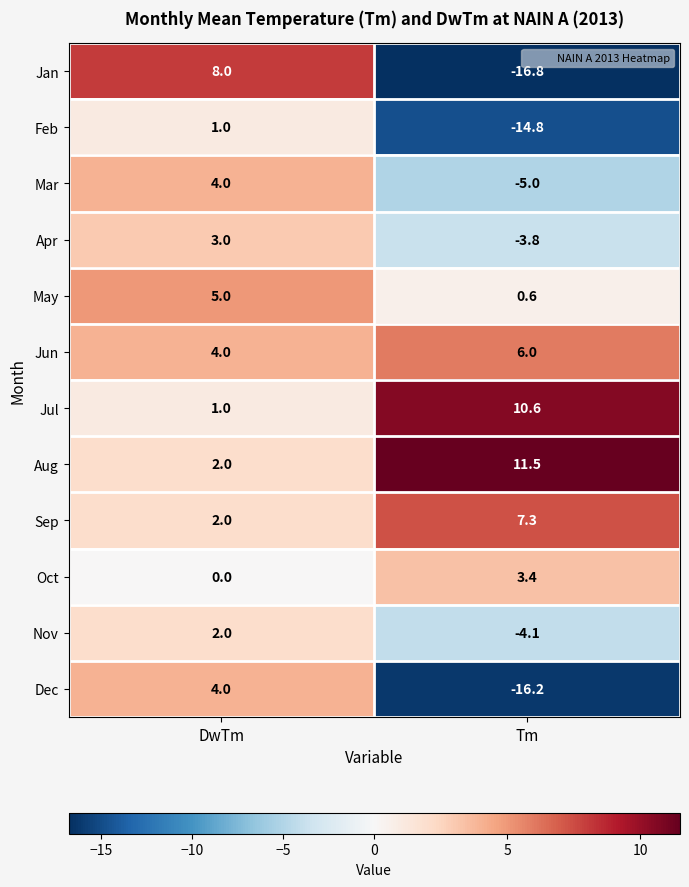

What is the total value across all series at Tm?

-21.3